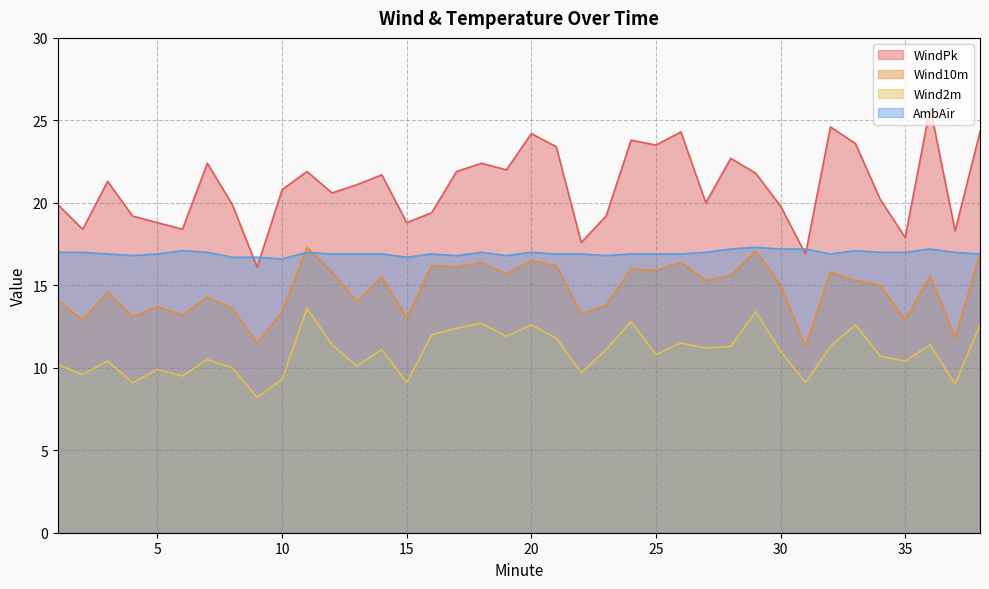

Which label corresponds to the largest value in the chart?

36